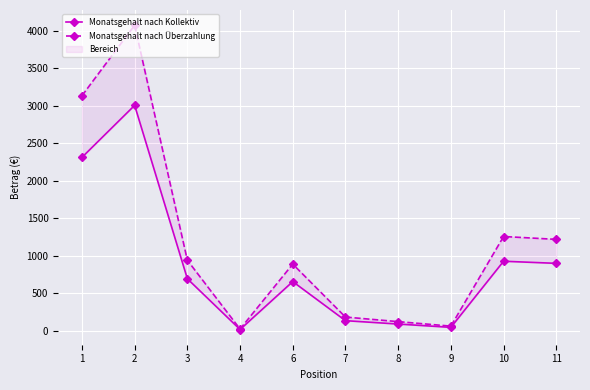

What is the value of the Monatsgehalt nach Kollektiv point at the 6th from the left?

135.3